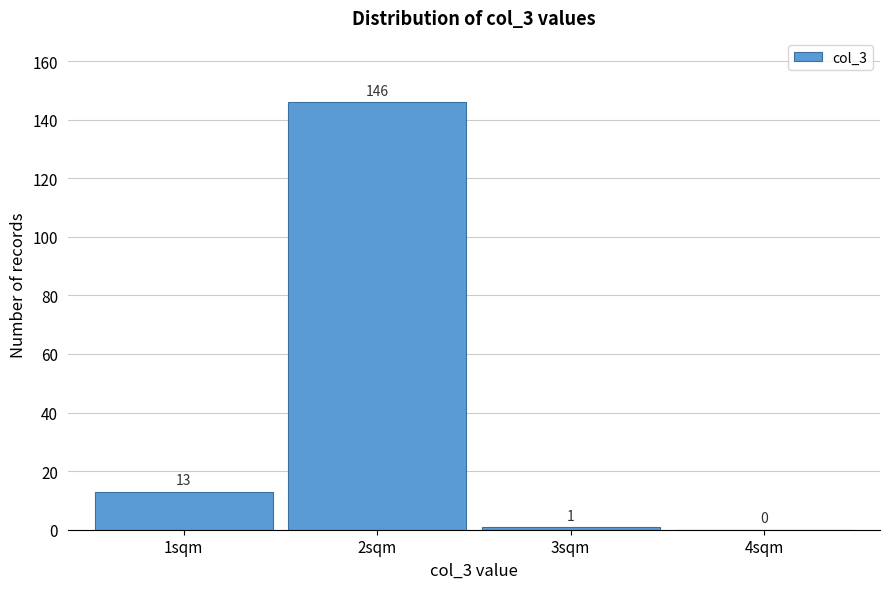

Reading right to left, what are all the values shown in this chart?

4sqm=0	3sqm=1	2sqm=146	1sqm=13